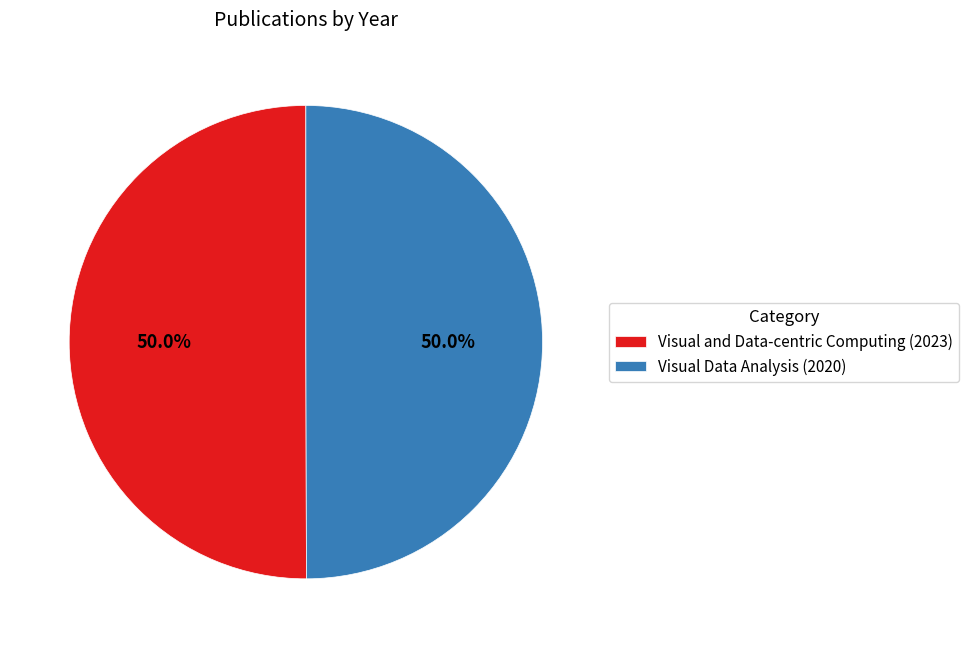

What is the ratio of the value at Visual and Data-centric Computing (2023) to the value at Visual Data Analysis (2020)?

1.0